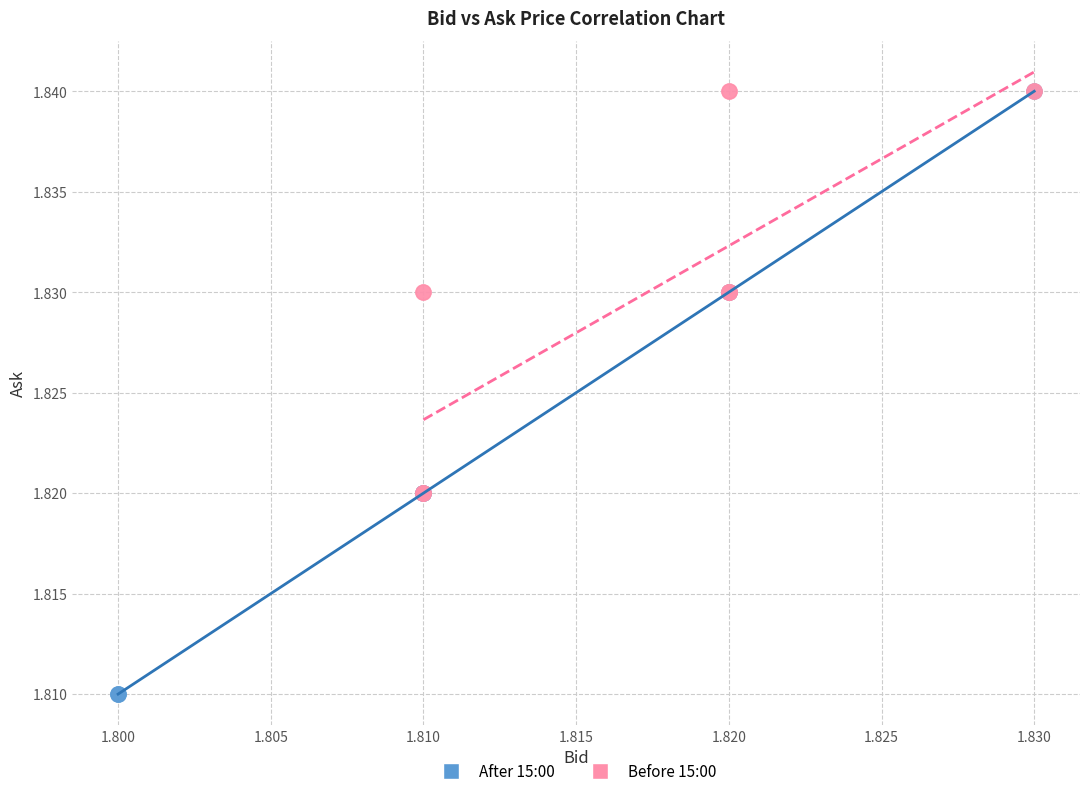

Which series has the largest Y range (max minus min)?

After 15:00